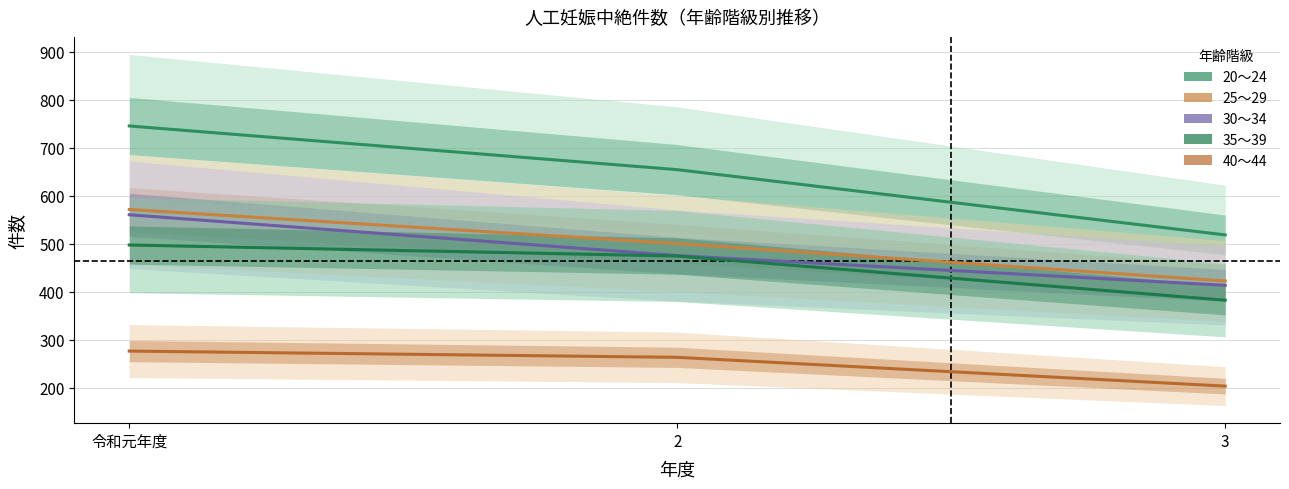

How many lines are shown in the chart?

5